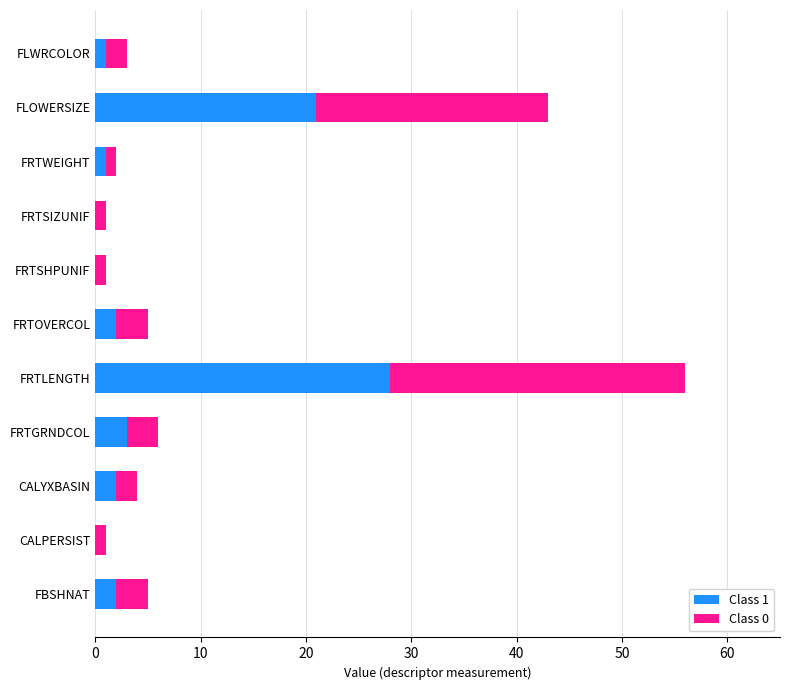

True or false: Class 1 has a value of 13 at FLOWERSIZE.

False